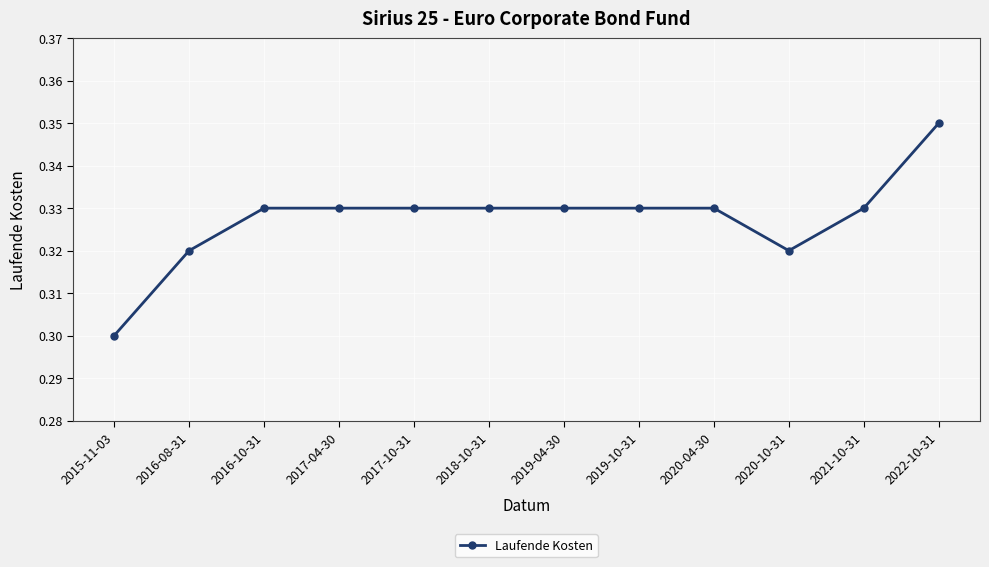

Is it true that the value at 2016-10-31 is 0.1?

False